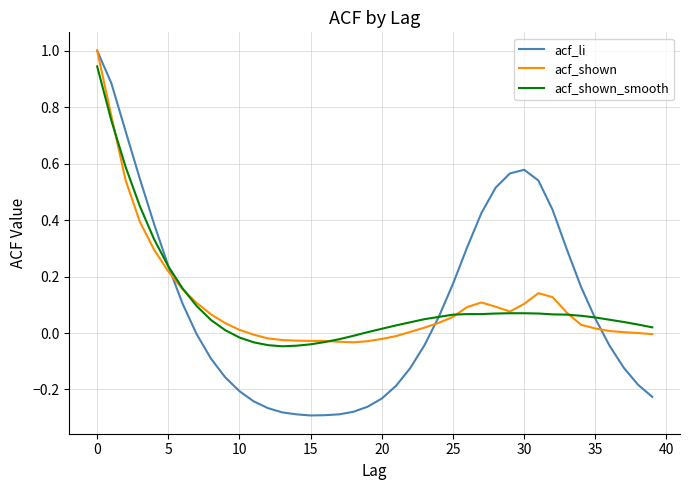

Which series has the widest spread of values?

acf_li